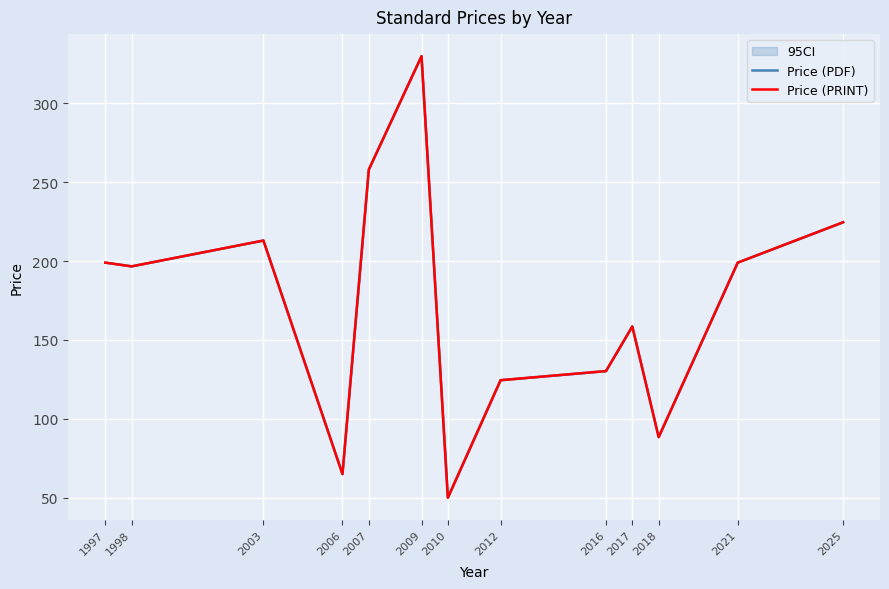

Where is the first local minimum for Price (PDF)?

1998